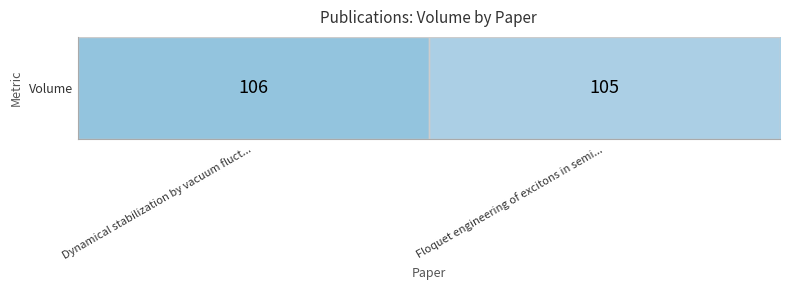

Reading right to left, extract all data points from this chart.

105	106